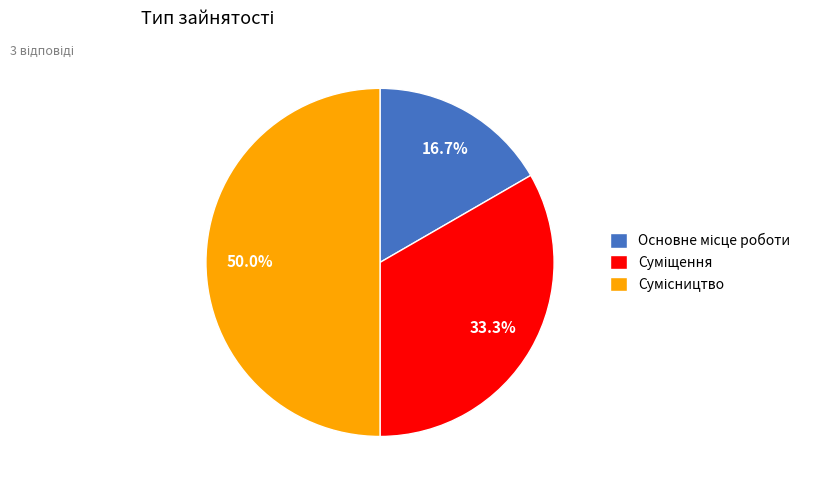

Count the number of slices in the pie.

3